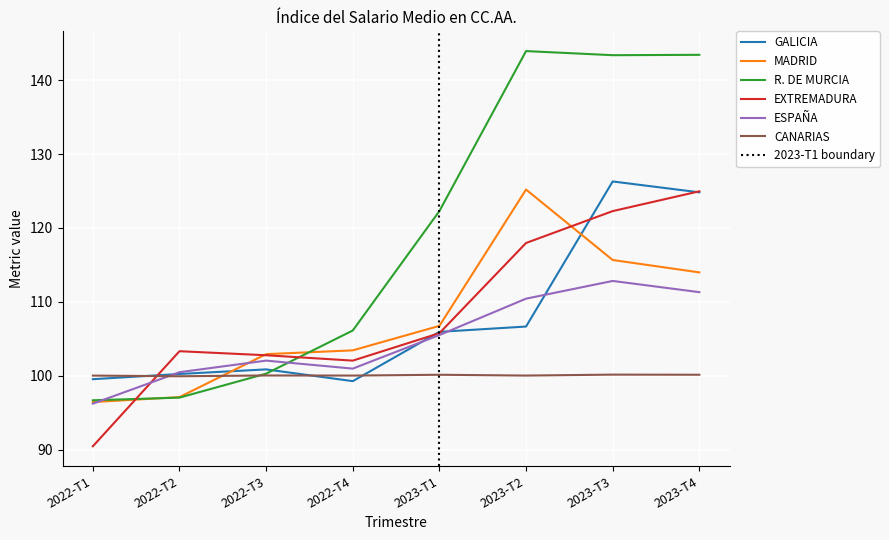

Reading right to left, extract all data points from this chart.

GALICIA: 2023-T4=124.8	2023-T3=126.3	2023-T2=106.7	2023-T1=105.9	2022-T4=99.3	2022-T3=100.9	2022-T2=100.2	2022-T1=99.5
MADRID: 2023-T4=114.0	2023-T3=115.7	2023-T2=125.2	2023-T1=106.7	2022-T4=103.4	2022-T3=102.9	2022-T2=97.1	2022-T1=96.4
R. DE MURCIA: 2023-T4=143.4	2023-T3=143.4	2023-T2=143.9	2023-T1=122.3	2022-T4=106.1	2022-T3=100.3	2022-T2=97.0	2022-T1=96.7
EXTREMADURA: 2023-T4=125.0	2023-T3=122.3	2023-T2=118.0	2023-T1=105.8	2022-T4=102.0	2022-T3=102.8	2022-T2=103.3	2022-T1=90.5
ESPAÑA: 2023-T4=111.3	2023-T3=112.8	2023-T2=110.4	2023-T1=105.5	2022-T4=101.0	2022-T3=102.0	2022-T2=100.5	2022-T1=96.2
CANARIAS: 2023-T4=100.1	2023-T3=100.1	2023-T2=100.0	2023-T1=100.1	2022-T4=100.0	2022-T3=100.0	2022-T2=99.9	2022-T1=100.0